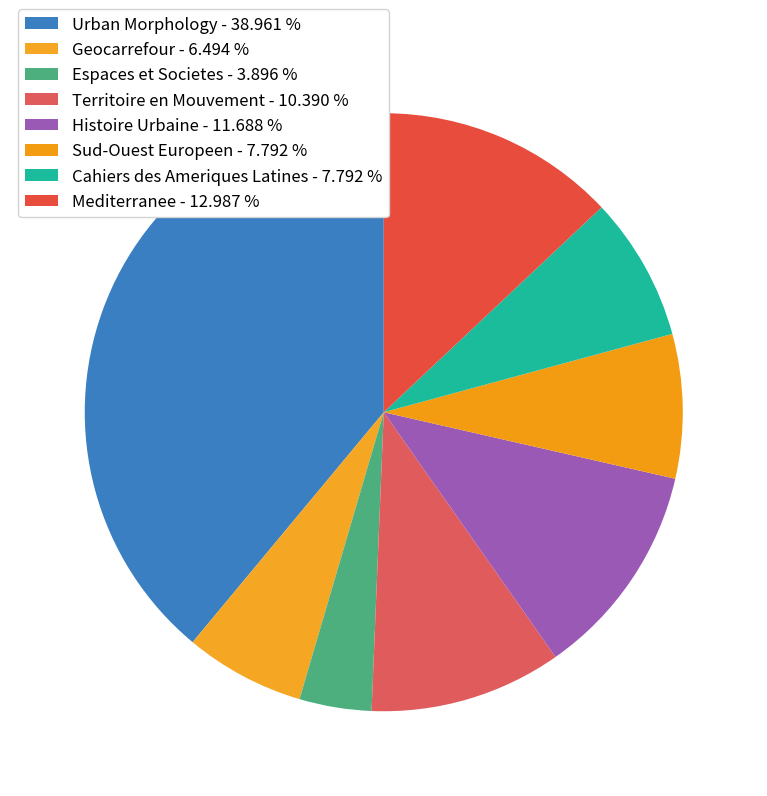

True or false: Sud-Ouest Europeen accounts for 8% of the total.

True